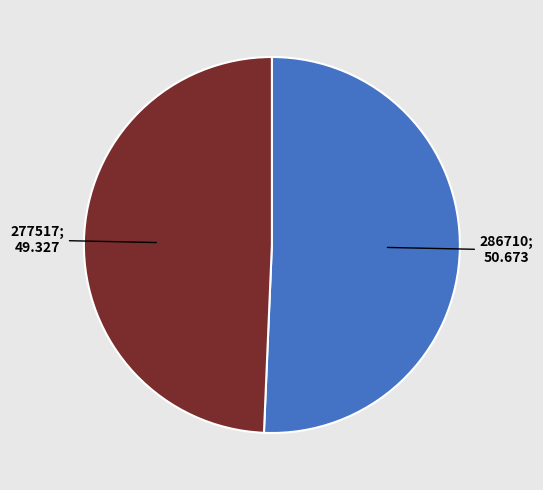

Is there a majority slice in this chart?

Yes